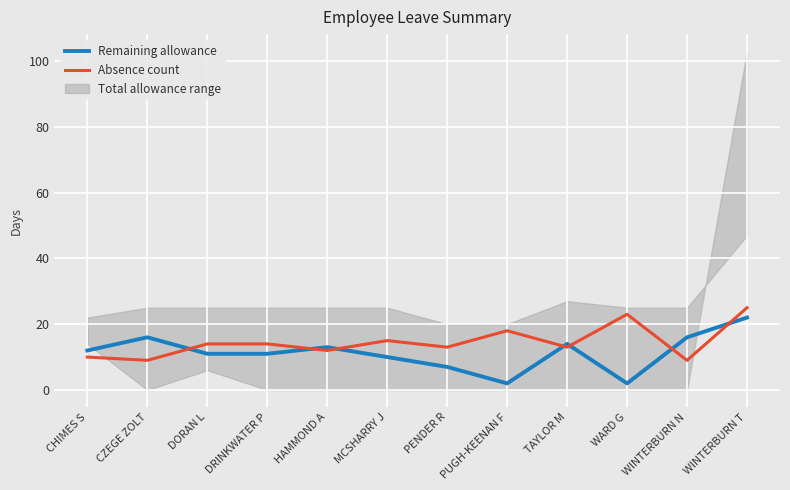

At which category does Absence count reach its first local peak?

MCSHARRY J